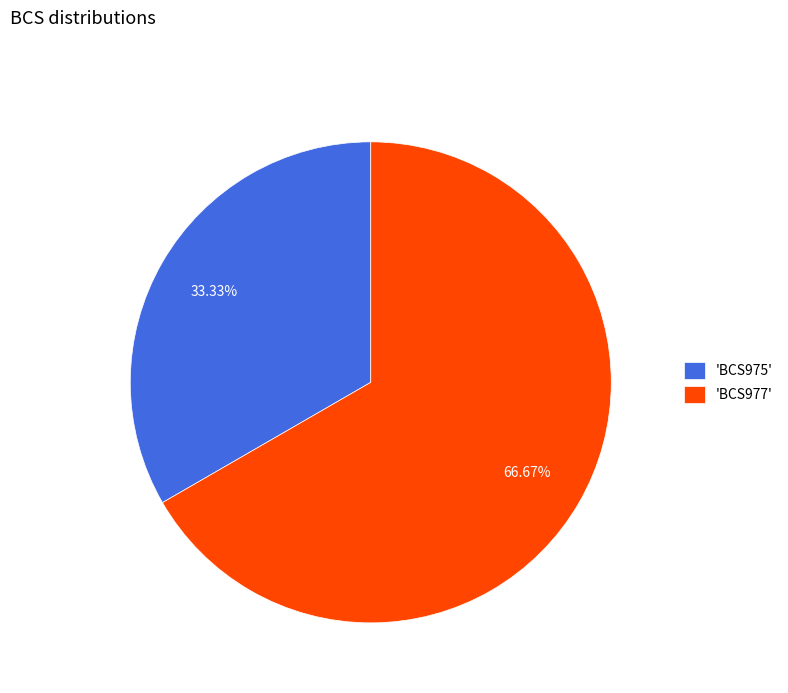

Which category accounts for the majority?

'BCS977'